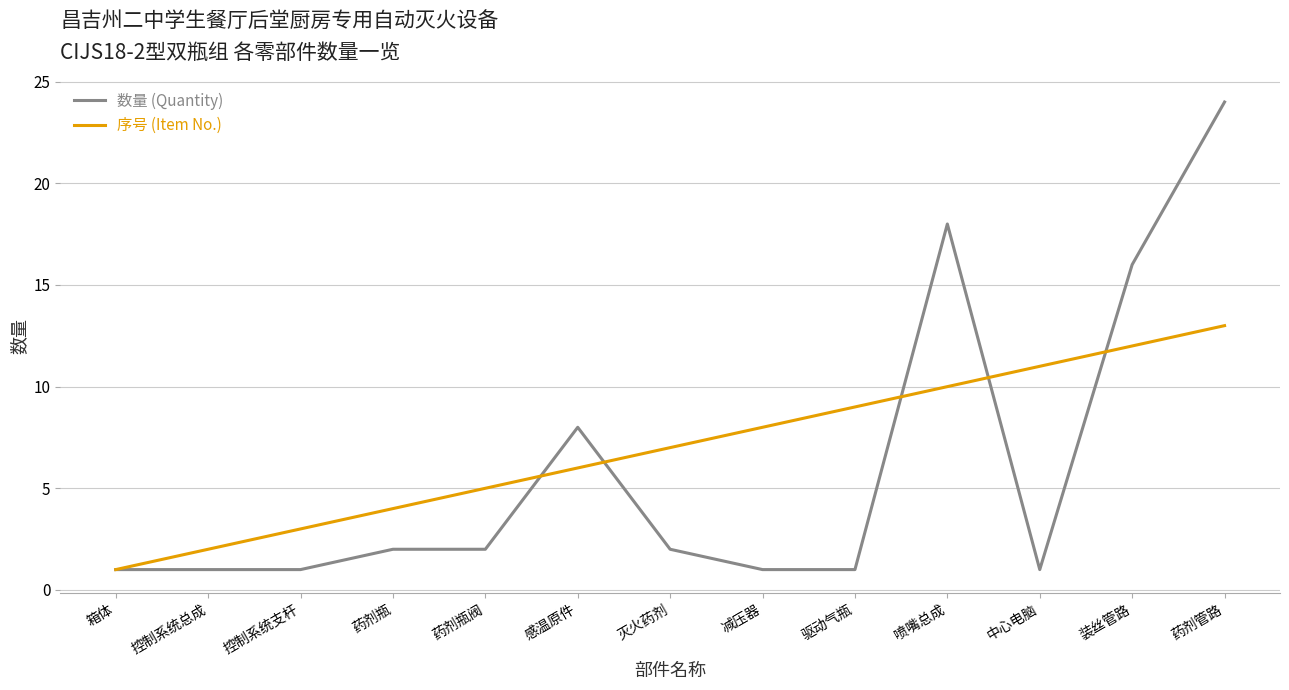

Which series changed the most between 药剂瓶阀 and 中心电脑?

序号 (Item No.)